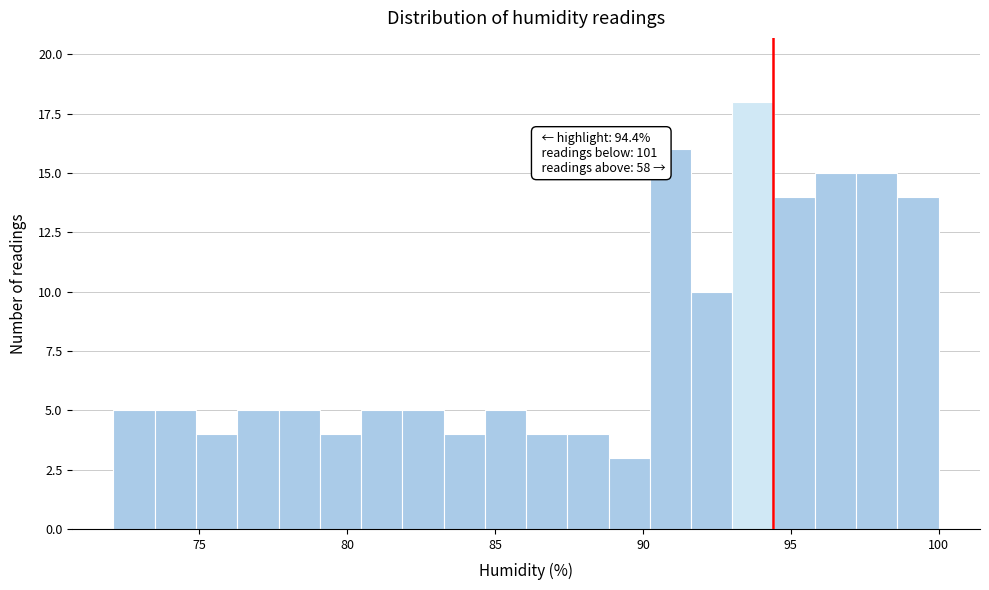

Read against the x-axis, roughly where is the centre of the tallest bar?

93.5